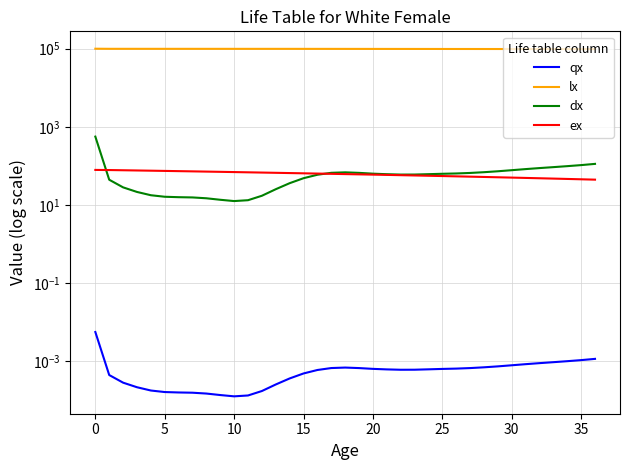

Which series has the widest spread of values?

lx